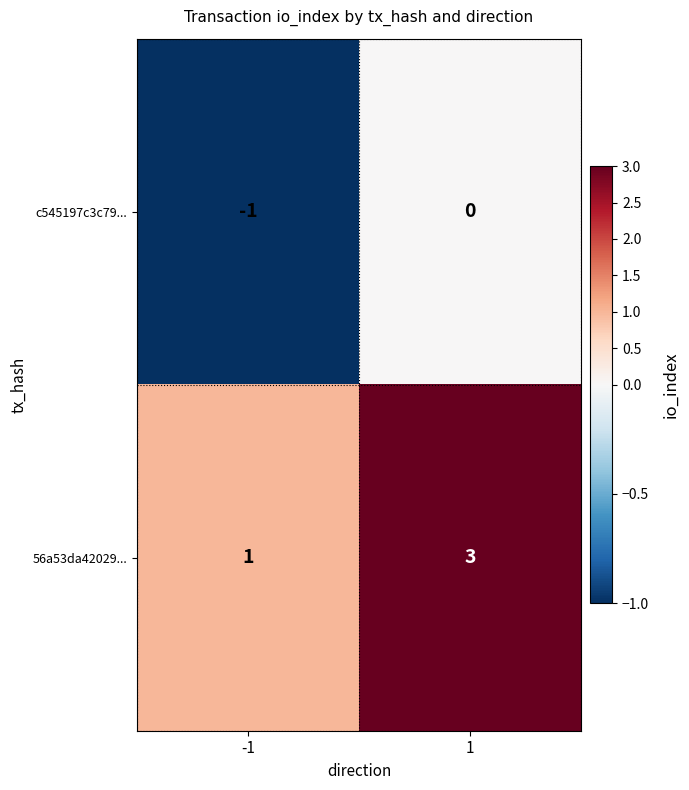

List the series in order of their overall mean, lowest first.

c545197c3c79..., 56a53da42029...